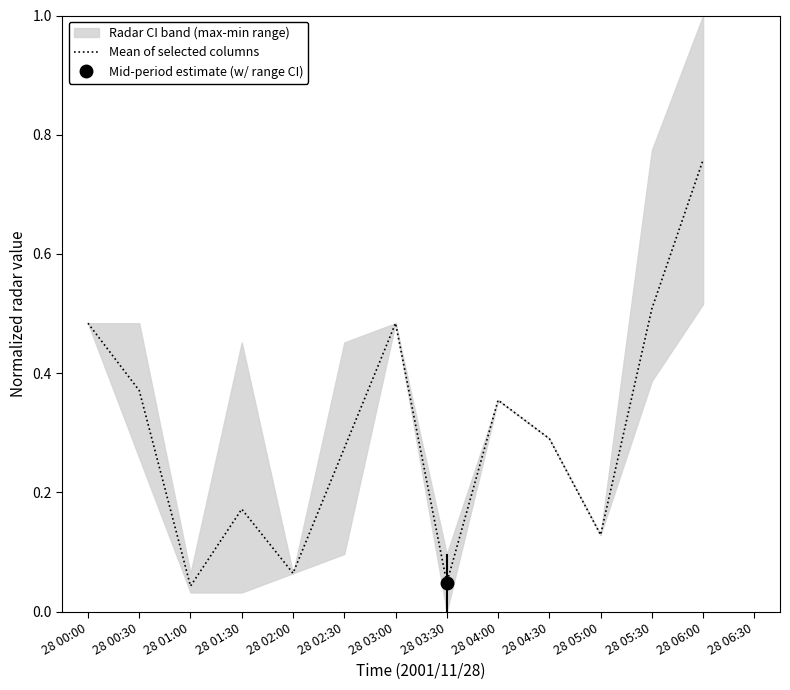

List the labels in order of value, smallest first.

28 01:00, 28 03:30, 28 02:00, 28 05:00, 28 01:30, 28 02:30, 28 04:30, 28 04:00, 28 00:30, 28 00:00, 28 03:00, 28 05:30, 28 06:00, 28 06:30